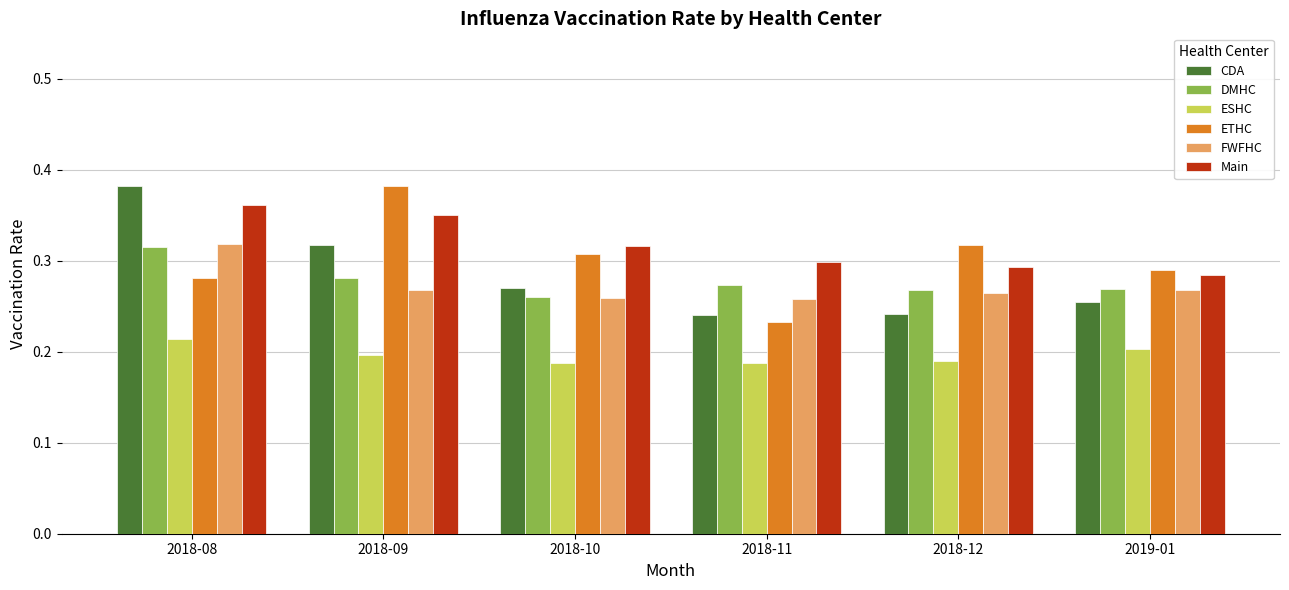

Is the value of DMHC at 2019-01 greater than the value of ETHC at 2018-11?

Yes